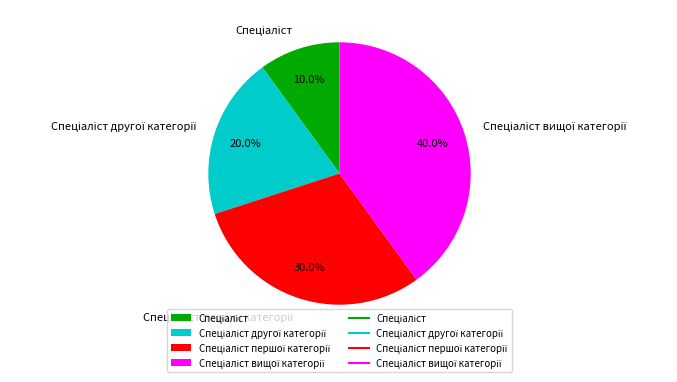

How many segments does this pie chart have?

4